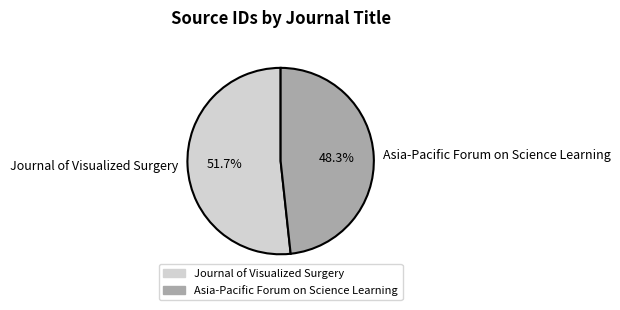

Which category has the smallest portion of the pie?

Asia-Pacific Forum on Science Learning